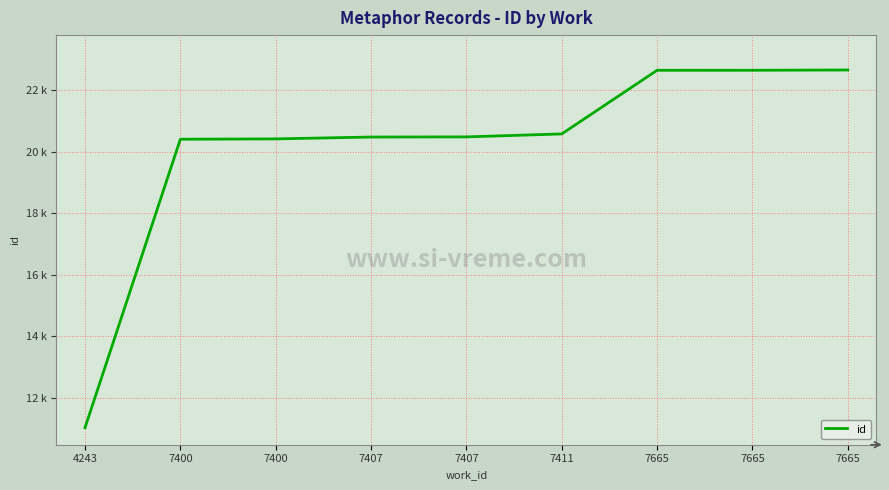

Reading left to right, list all the values displayed in this chart.

11035	20402	20413	20473	20478	20574	22640	22641	22650